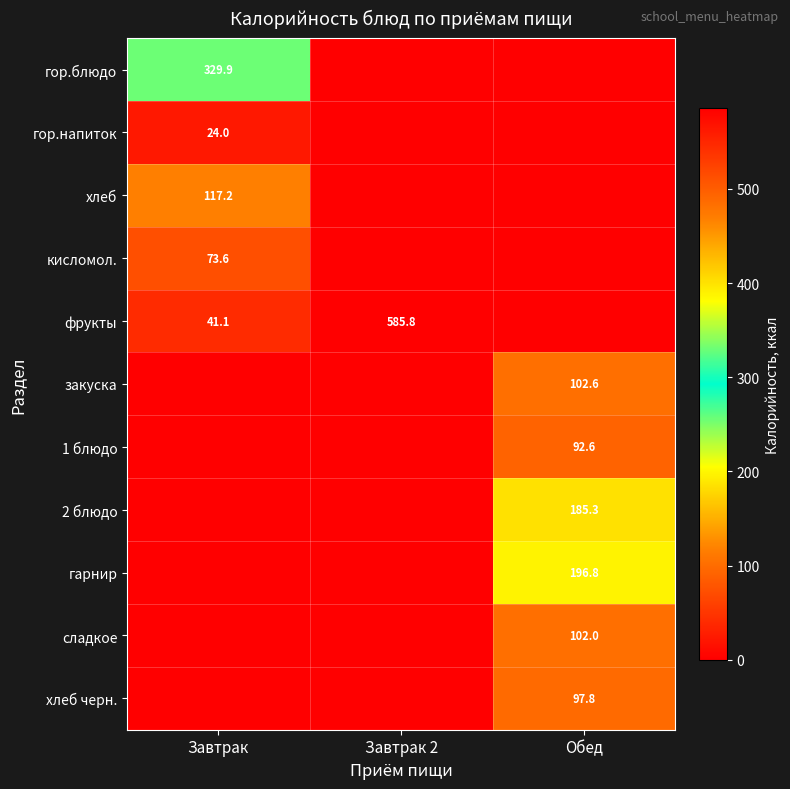

Which category has the highest value across all series?

Завтрак 2